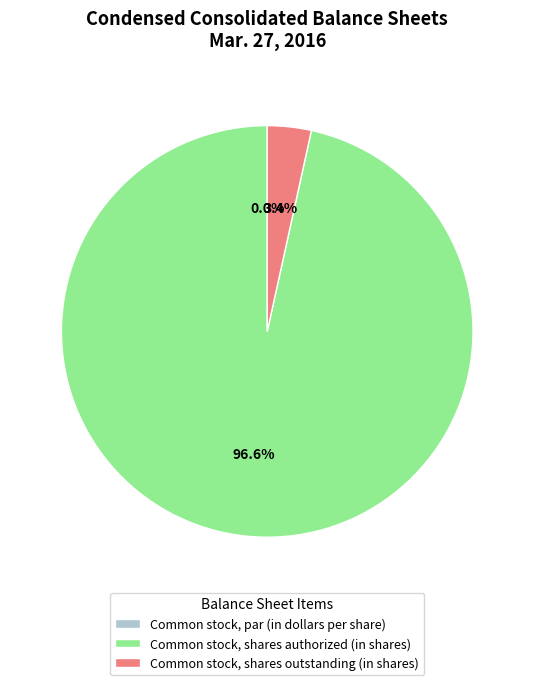

Between Common stock, par (in dollars per share) and Common stock, shares authorized (in shares), which is larger?

Common stock, shares authorized (in shares)